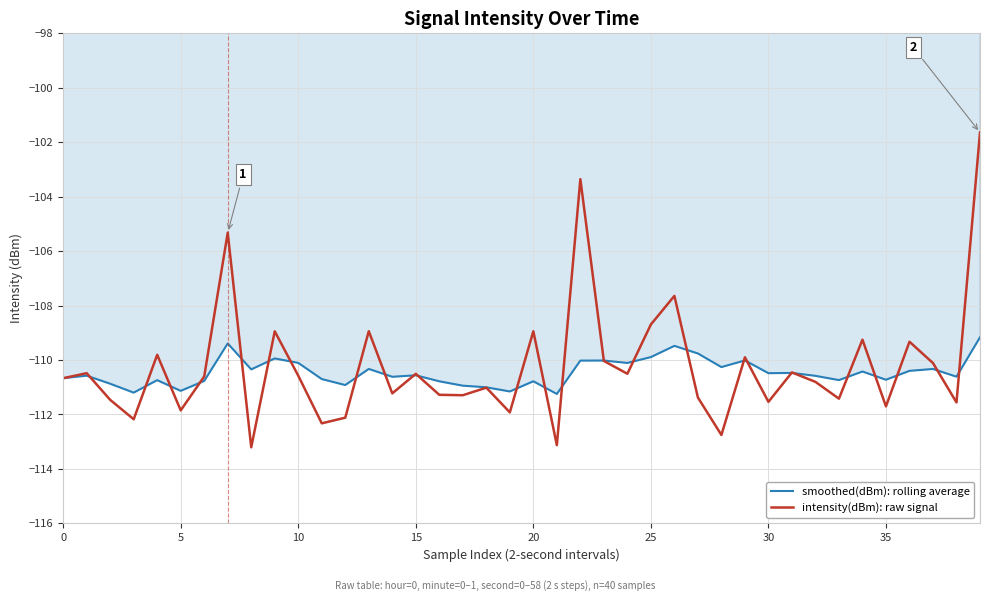

List the series in order of their peak value, highest first.

intensity(dBm): raw signal, smoothed(dBm): rolling average